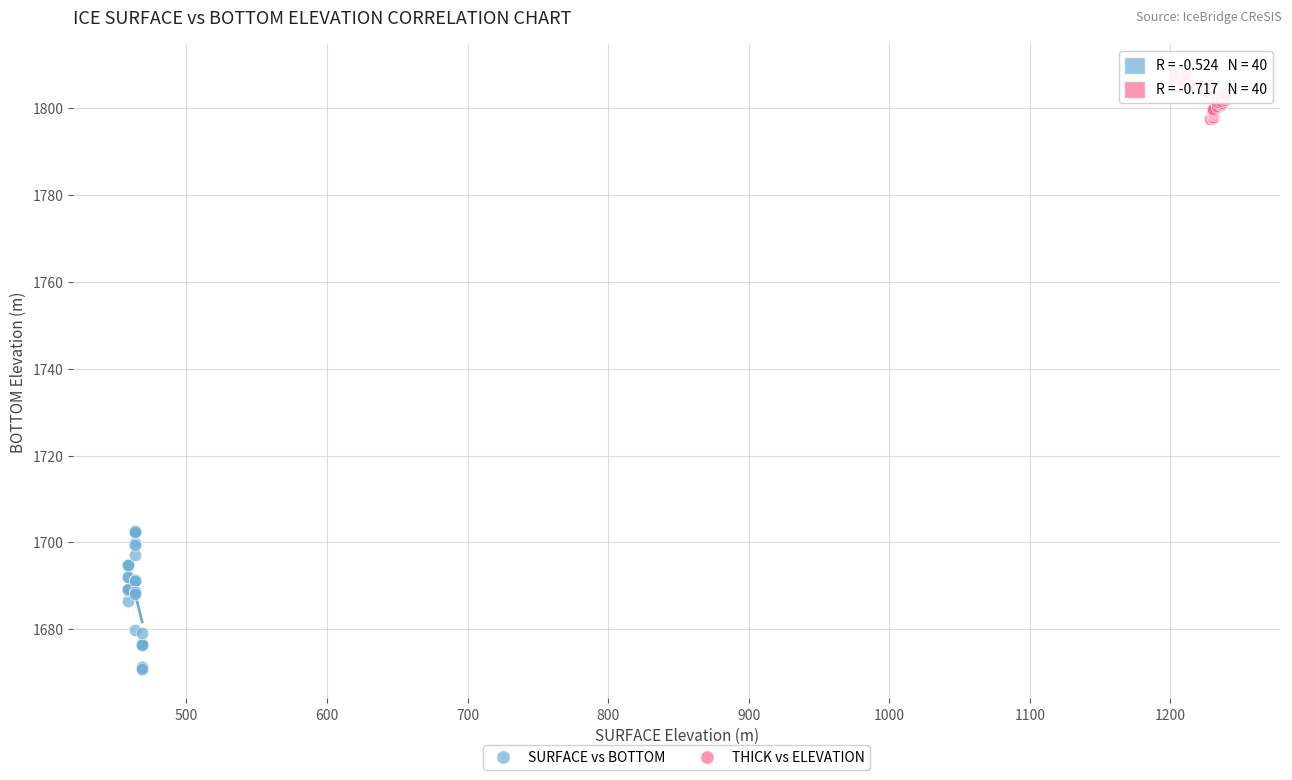

Which series contains the lowest Y value?

SURFACE vs BOTTOM